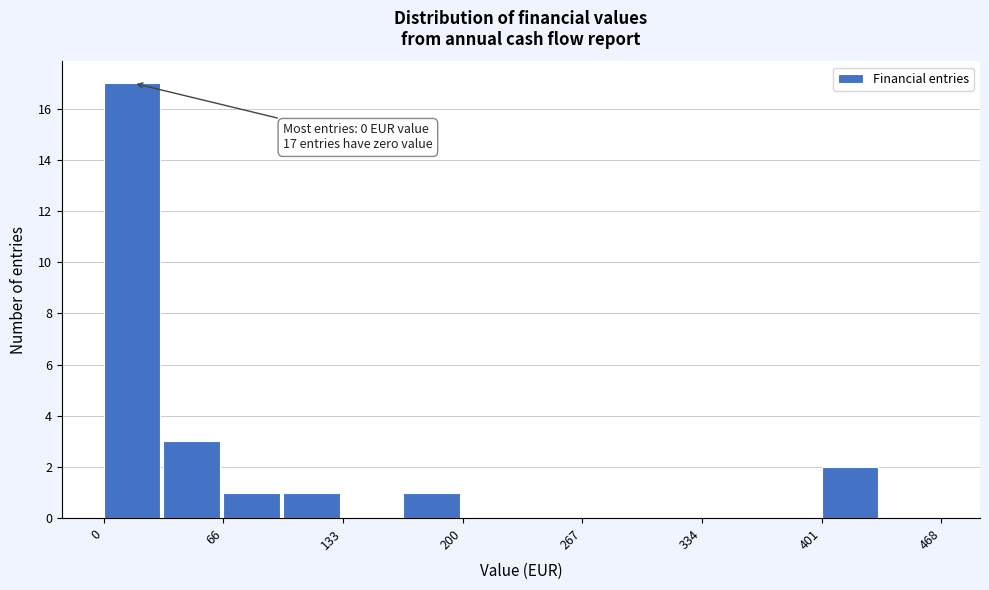

Read against the x-axis, roughly where is the centre of the tallest bar?

20